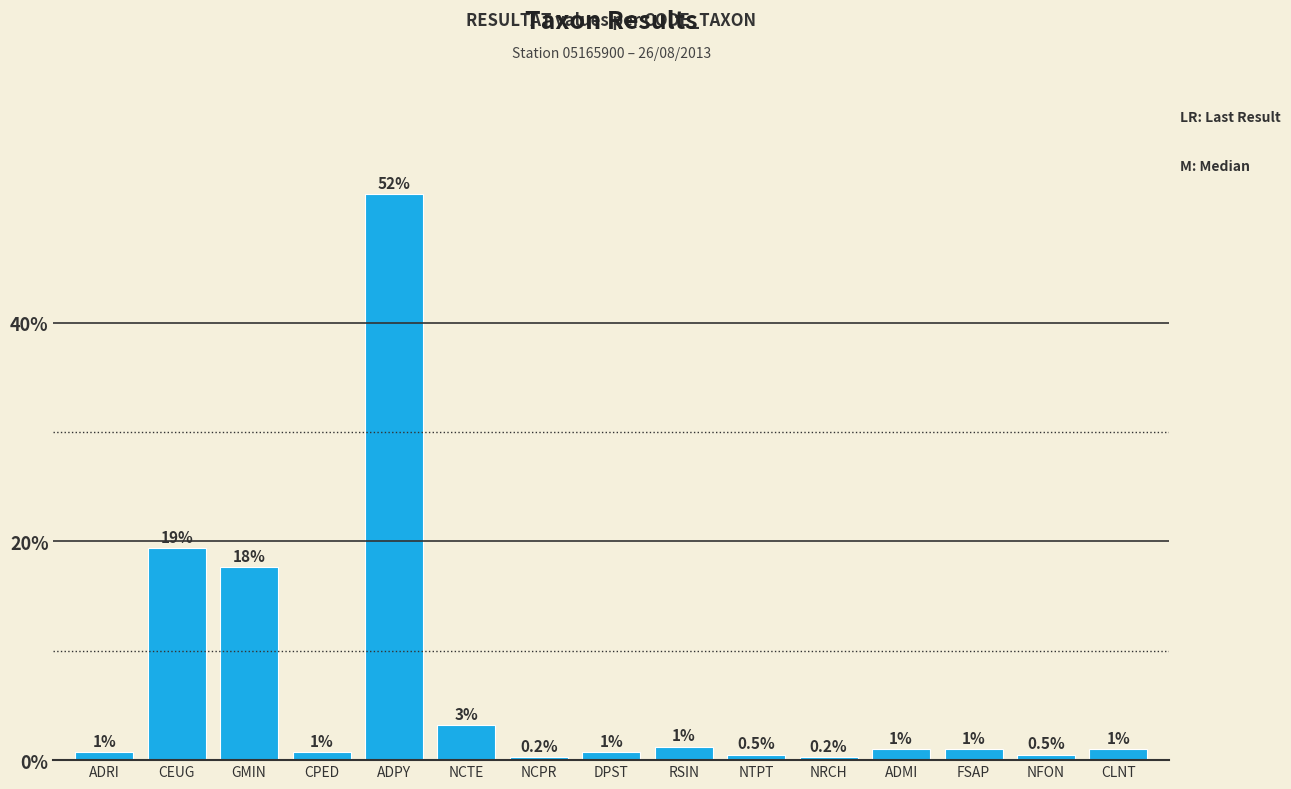

Which has a higher value, DPST or NCTE?

NCTE